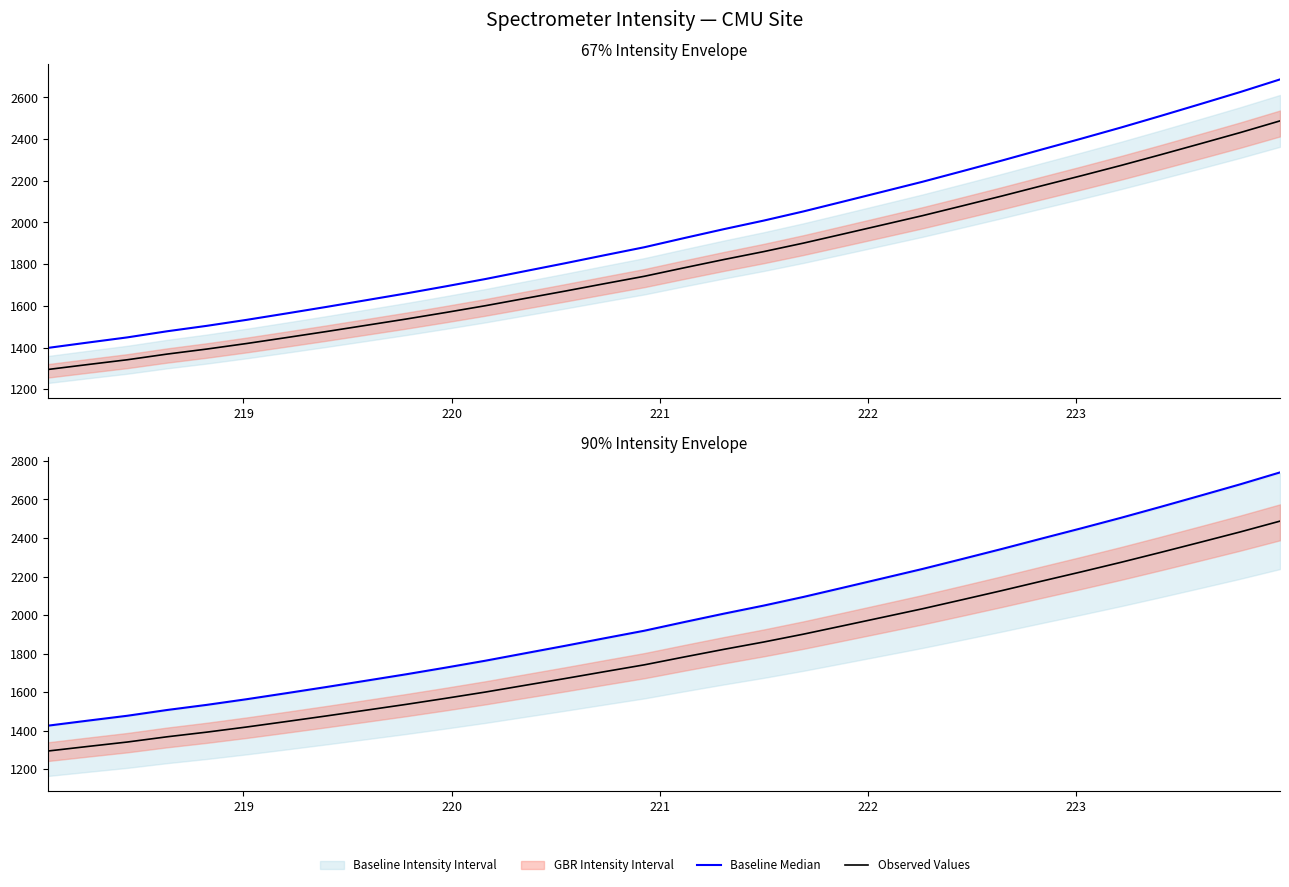

How many values in the Baseline Median series are below 1963?

16